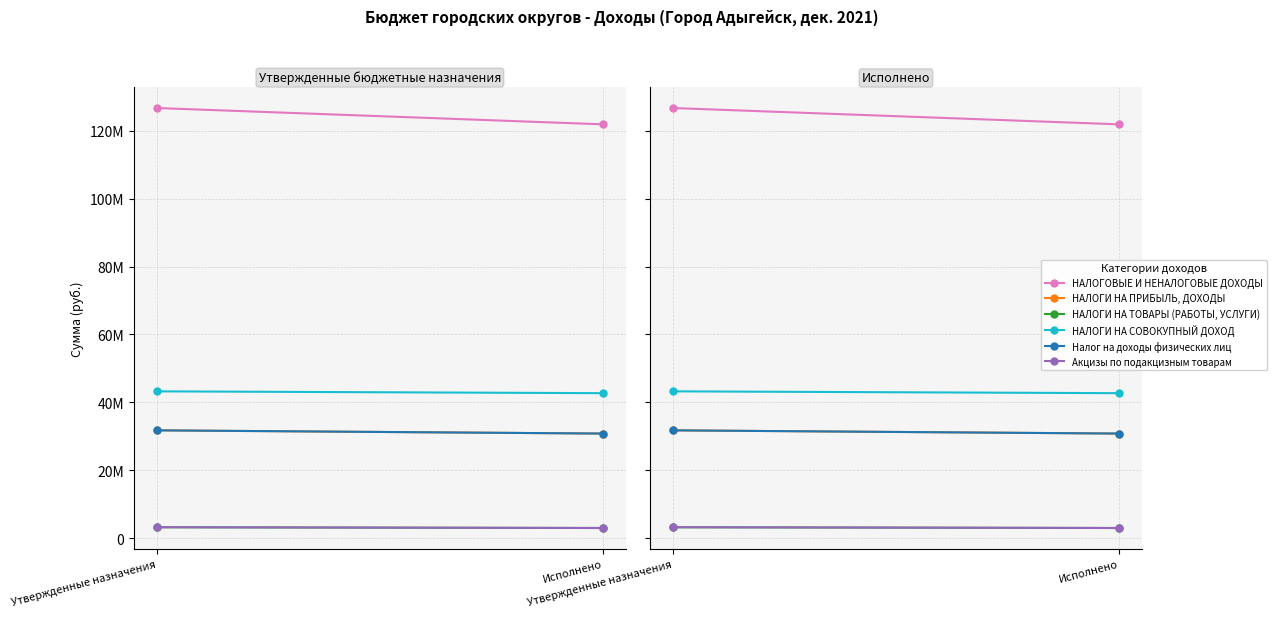

Is it true that Налог на доходы физических лиц equals 49542652.7 at Утвержденные назначения?

False